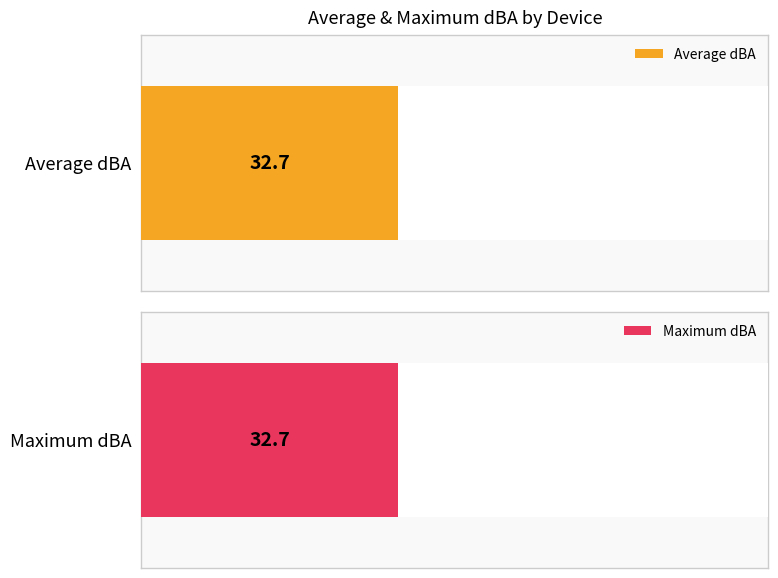

How many series are shown in this chart?

2